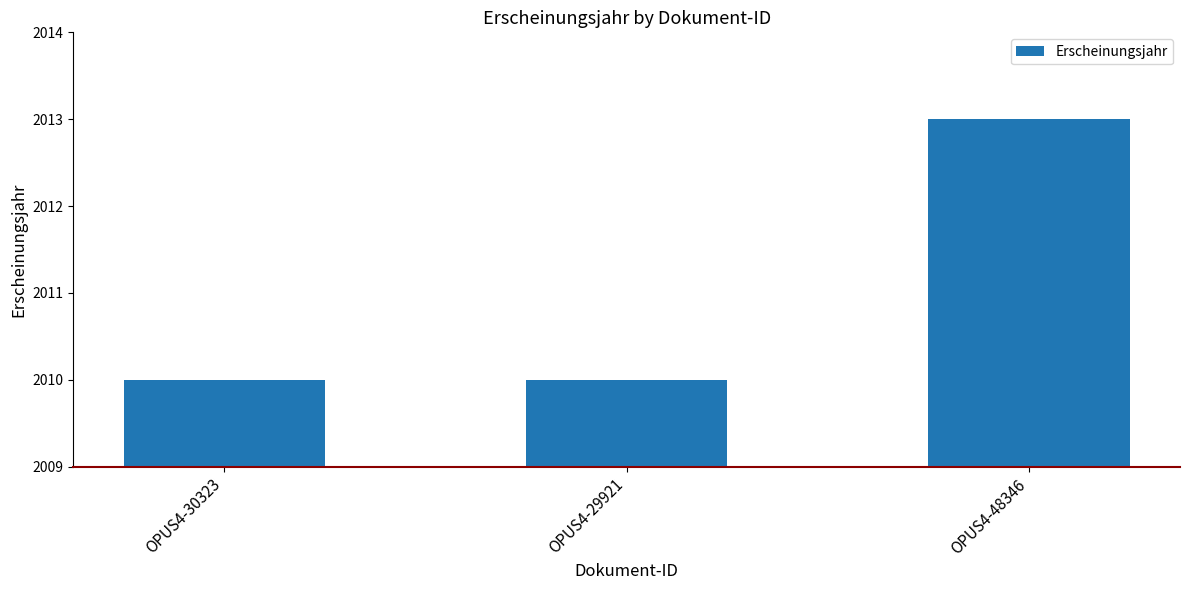

At which category does the chart reach its peak across all series?

OPUS4-48346